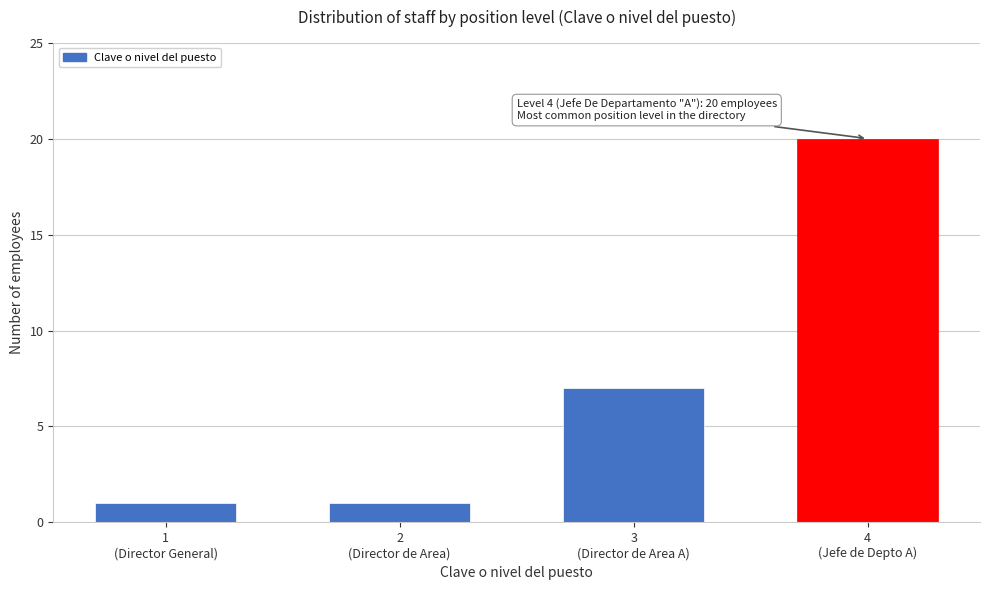

Reading right to left, transcribe all the data shown in this chart.

20	7	1	1